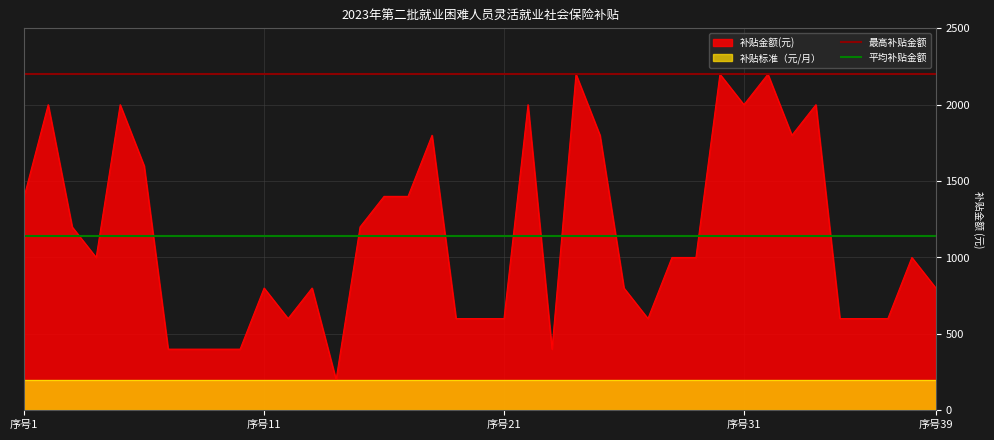

What is the maximum value for 平均补贴金额?

1138.5